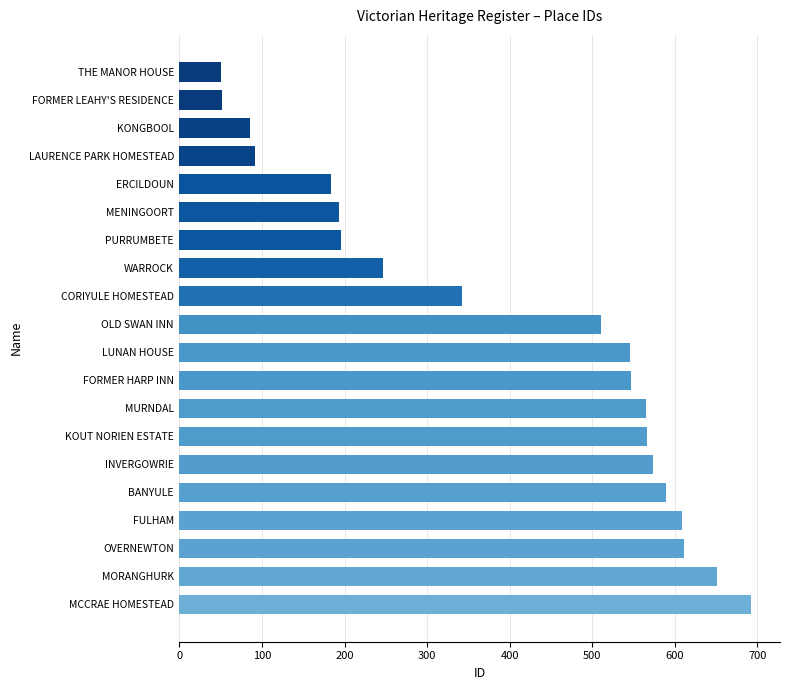

Is it true that the value at KONGBOOL is 34?

False